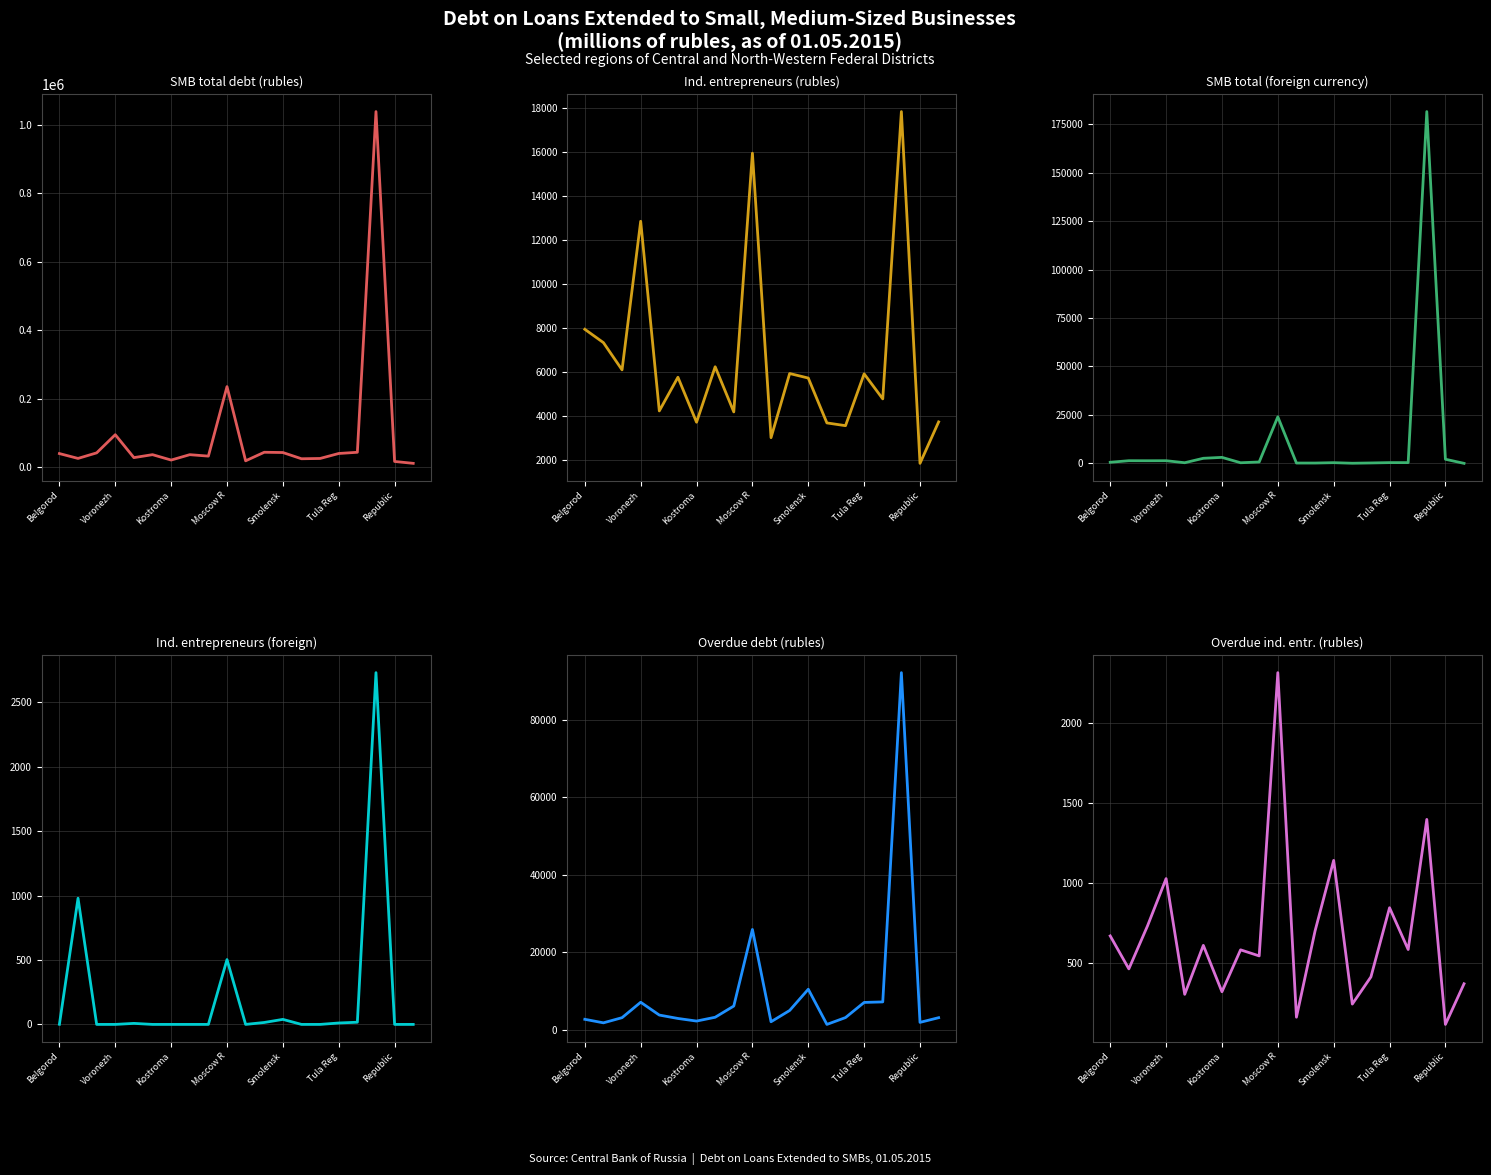

What are all the series names shown in the legend?

SMB total debt (rubles), Ind. entrepreneurs (rubles), SMB total (foreign currency), Ind. entrepreneurs (foreign), Overdue debt (rubles), Overdue ind. entr. (rubles)